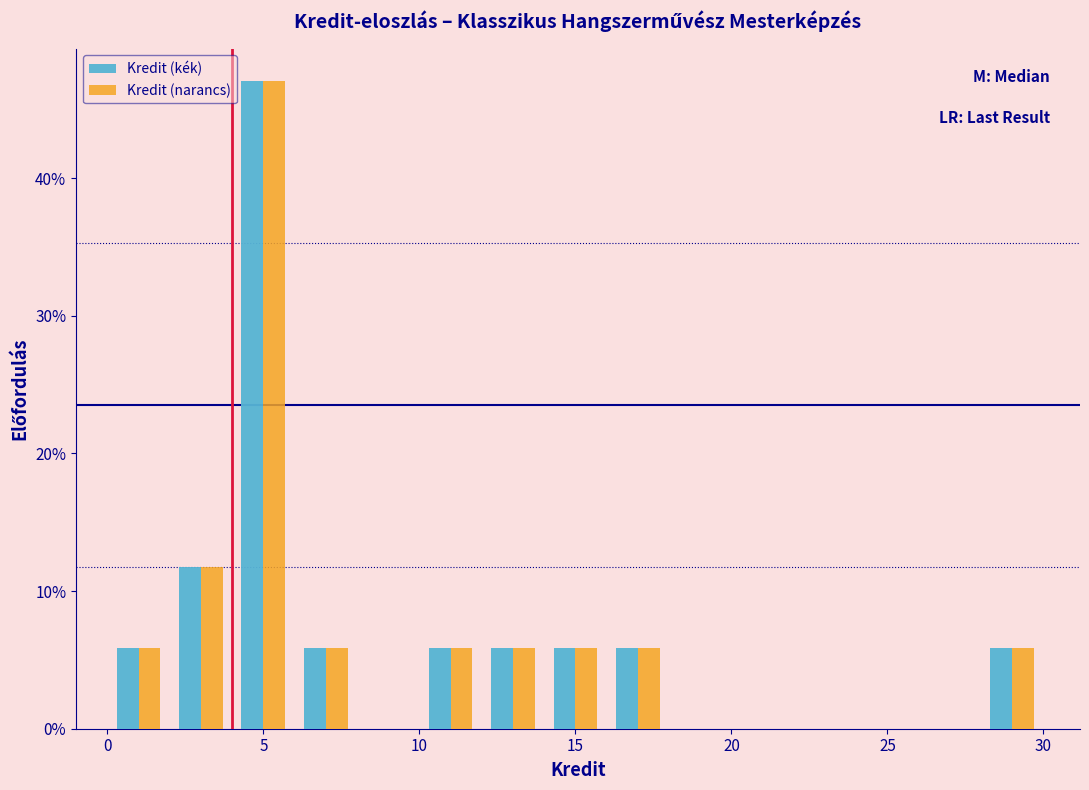

Reading left to right, transcribe this chart: for each range on the x-axis, give the height of each series' bar. The values are not printed on the chart, so give them approximately, as read against the axis.

0 to 2: Kredit (kék)=6	Kredit (narancs)=6
2 to 4: Kredit (kék)=12	Kredit (narancs)=12
4 to 6: Kredit (kék)=47	Kredit (narancs)=47
6 to 8: Kredit (kék)=6	Kredit (narancs)=6
8 to 10: Kredit (kék)=0	Kredit (narancs)=0
10 to 12: Kredit (kék)=6	Kredit (narancs)=6
12 to 14: Kredit (kék)=6	Kredit (narancs)=6
14 to 16: Kredit (kék)=6	Kredit (narancs)=6
16 to 18: Kredit (kék)=6	Kredit (narancs)=6
18 to 20: Kredit (kék)=0	Kredit (narancs)=0
20 to 22: Kredit (kék)=0	Kredit (narancs)=0
22 to 24: Kredit (kék)=0	Kredit (narancs)=0
24 to 26: Kredit (kék)=0	Kredit (narancs)=0
26 to 28: Kredit (kék)=0	Kredit (narancs)=0
28 to 30: Kredit (kék)=6	Kredit (narancs)=6